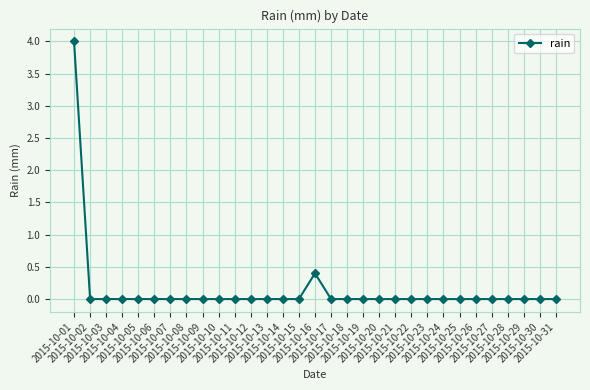

Is it true that the value at 2015-10-18 is 1.9?

False